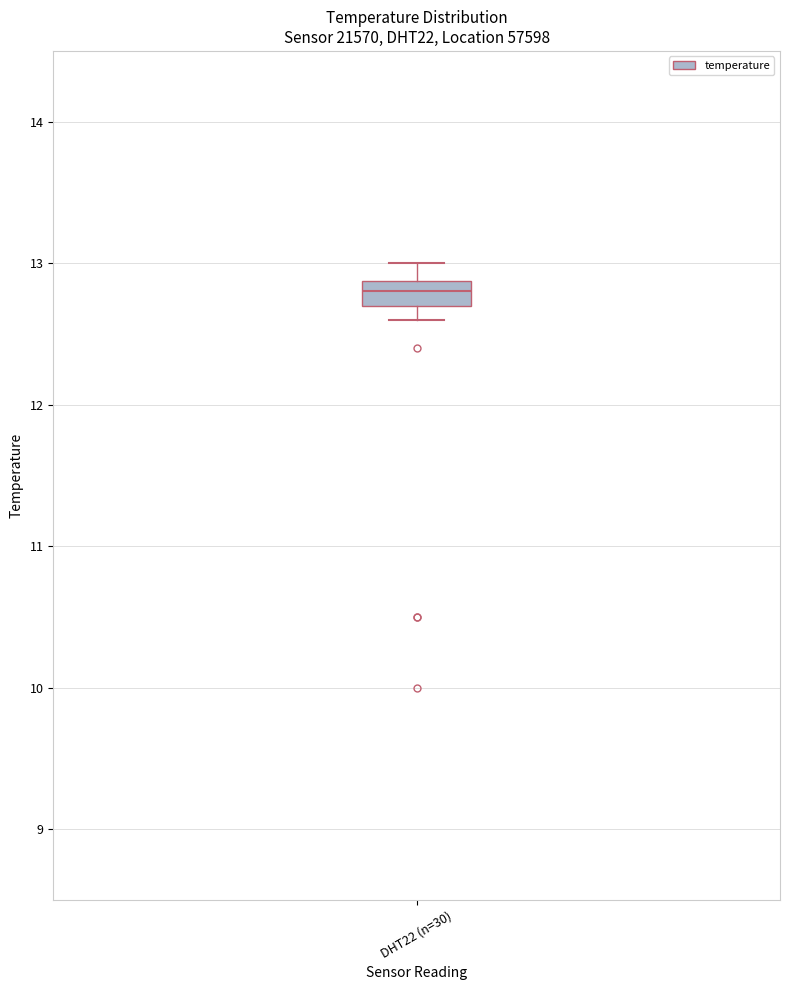

Where is the lower edge of the box for DHT22 (n=30) on the y-axis? The values are not printed on the chart, so give them approximately, as read against the axis.

12.7